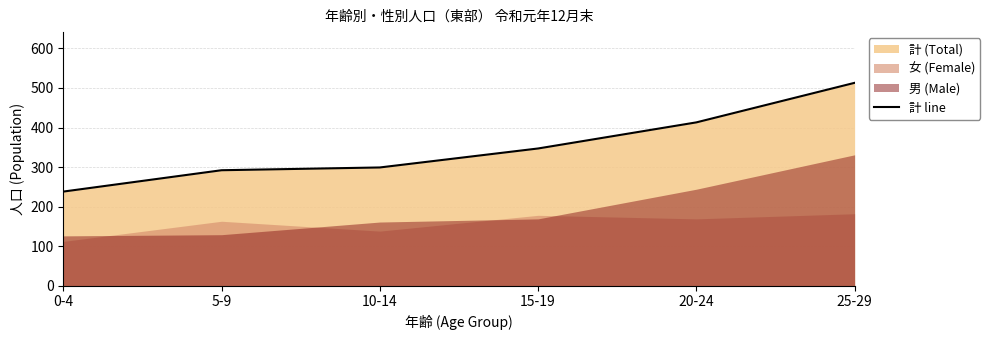

What is the minimum value shown in the chart?

238